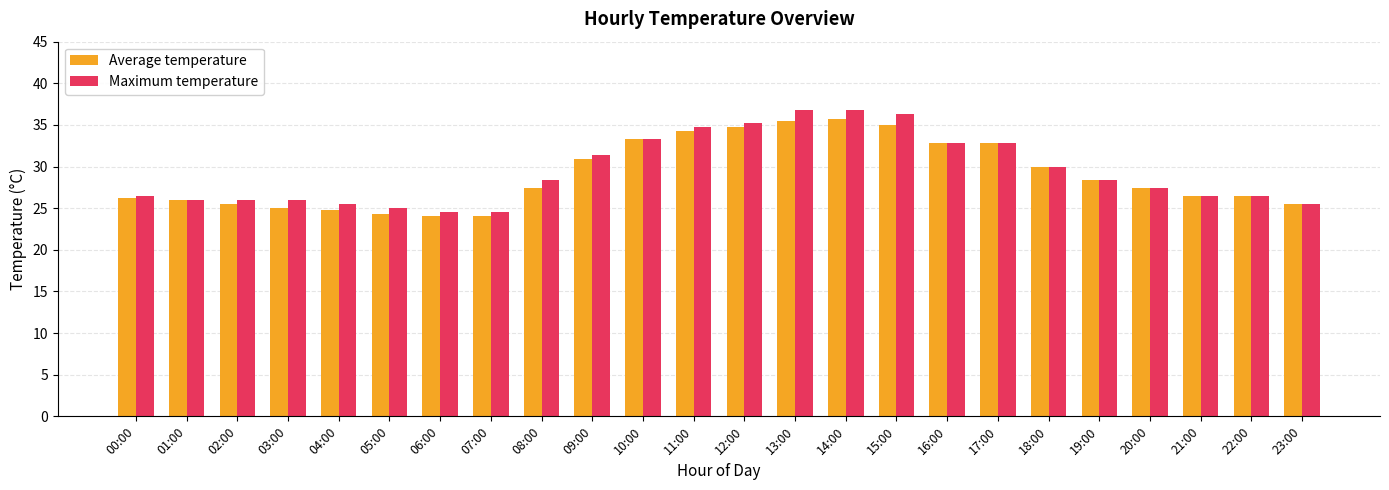

What is the total value across all series at 08:00?

55.9